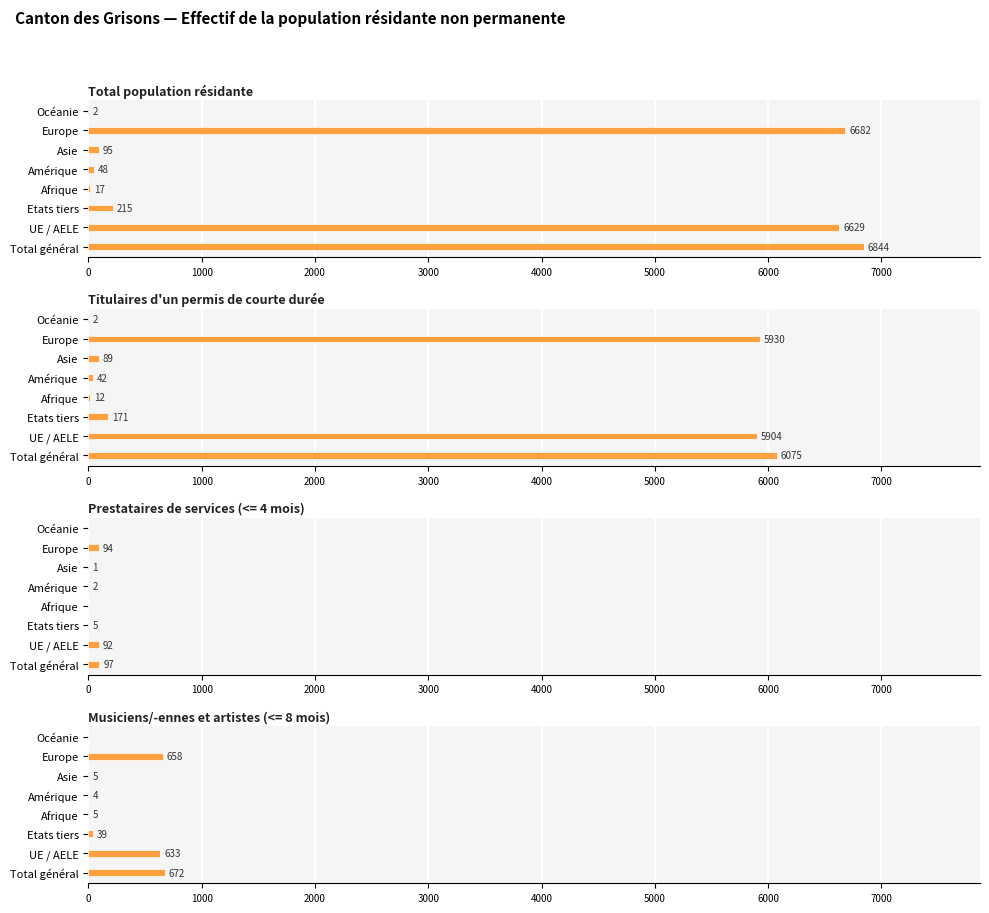

Which series changed the most between 0 and 3000?

Total population résidante